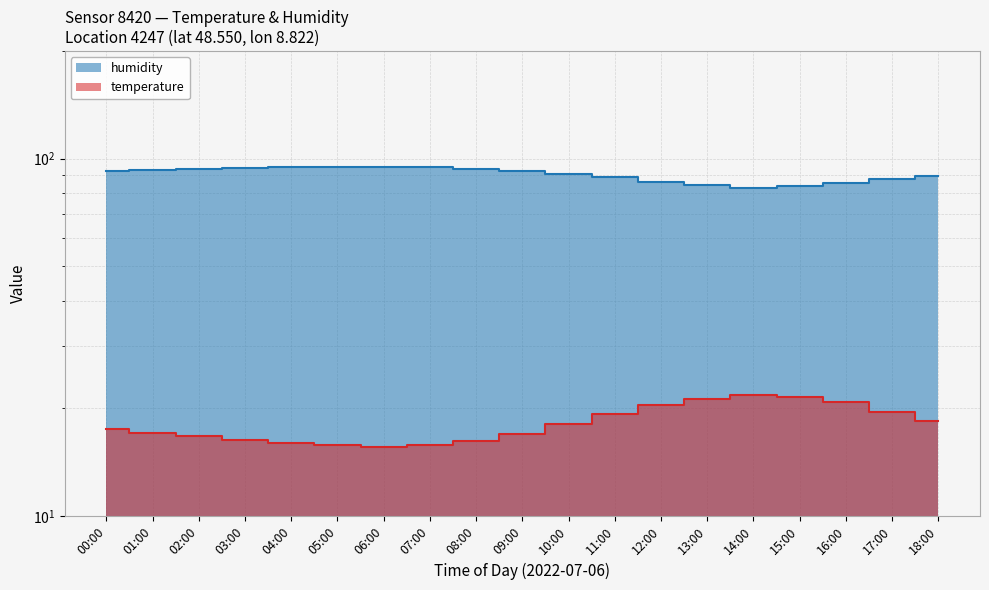

Which series changed the most between 01:00 and 08:00?

temperature